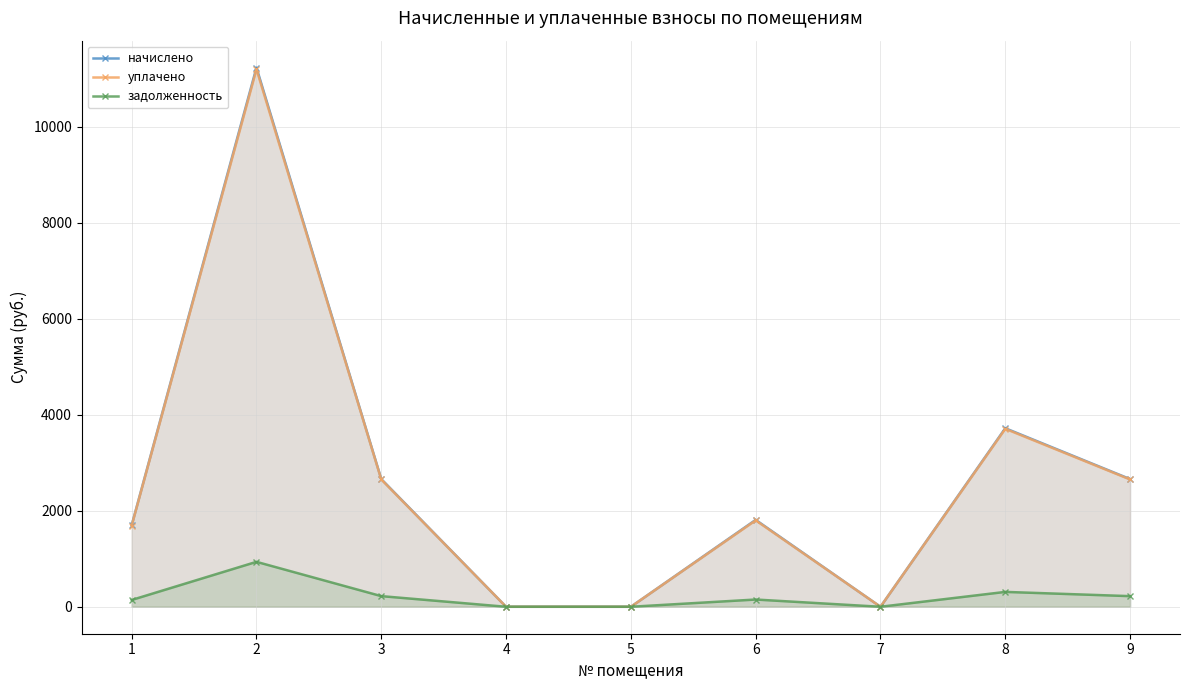

True or false: уплачено and задолженность intersect in this chart.

False